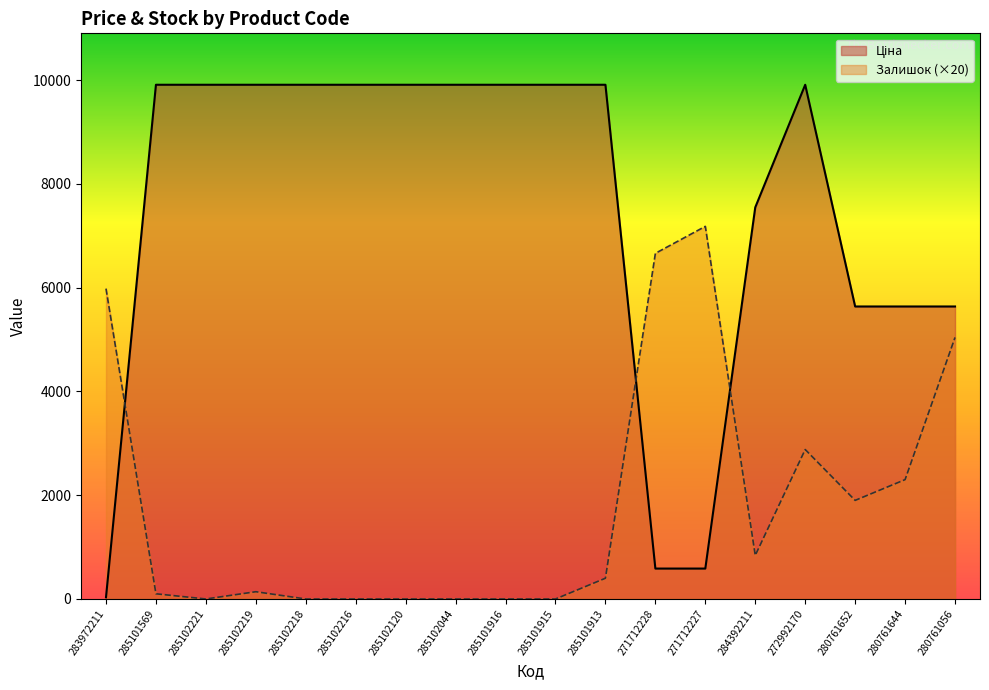

Rank the series by their maximum value, from highest to lowest.

Ціна, Залишок